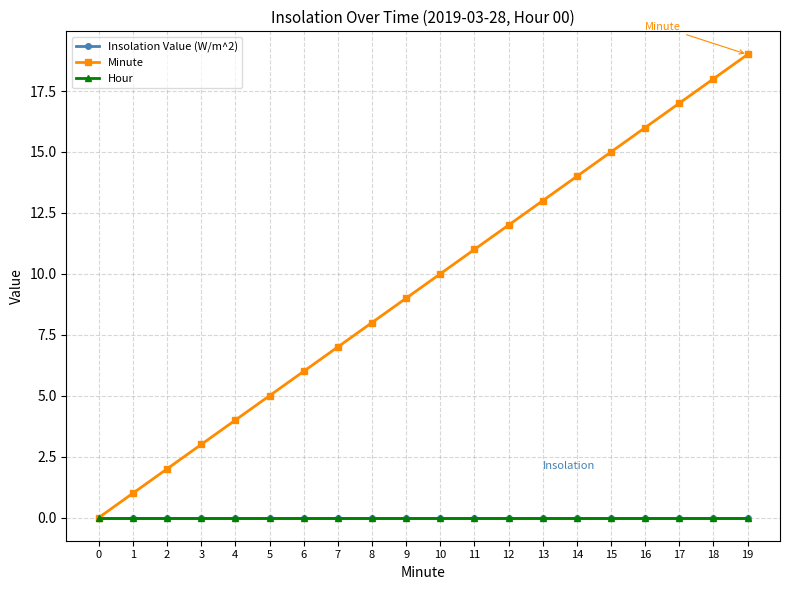

Does the chart have visible grid lines?

Yes